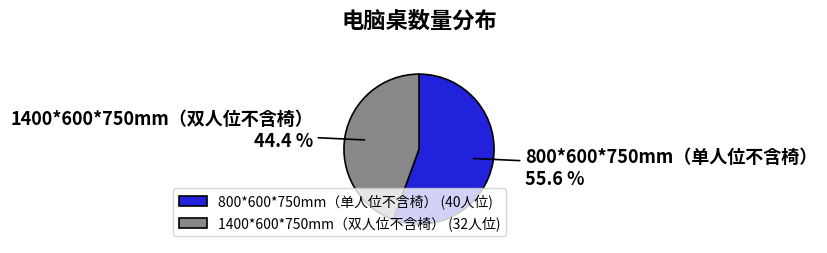

What is the smallest slice in the pie chart?

1400*600*750mm（双人位不含椅）